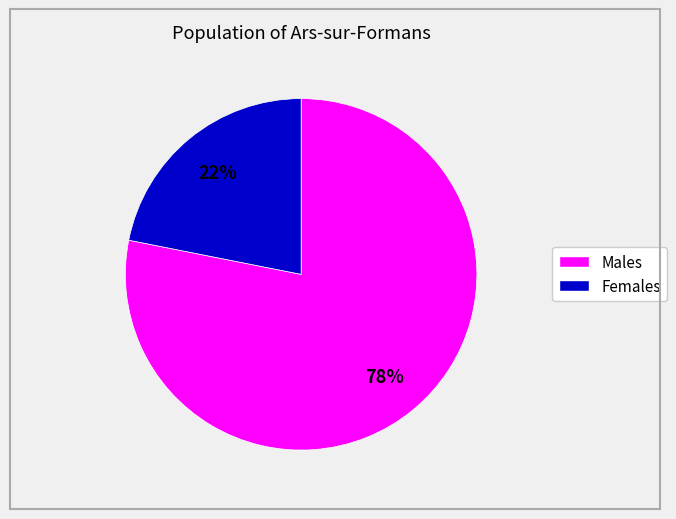

To the nearest percent, what is the difference between the largest and smallest slice percentages?

56%